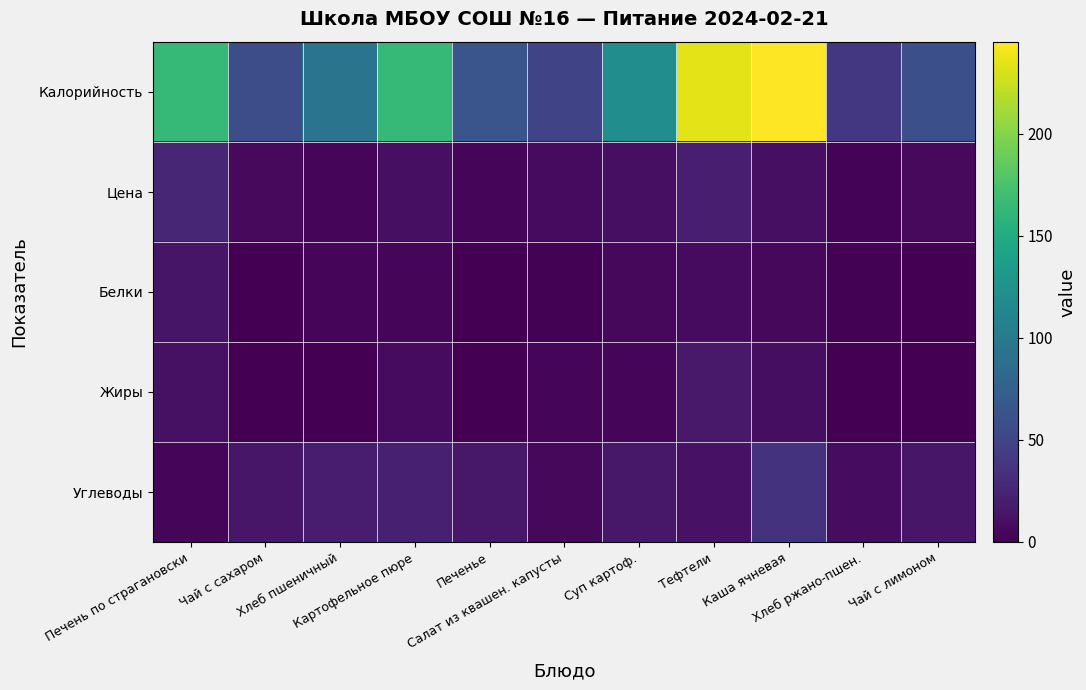

At how many categories does at least one series exceed 51?

9